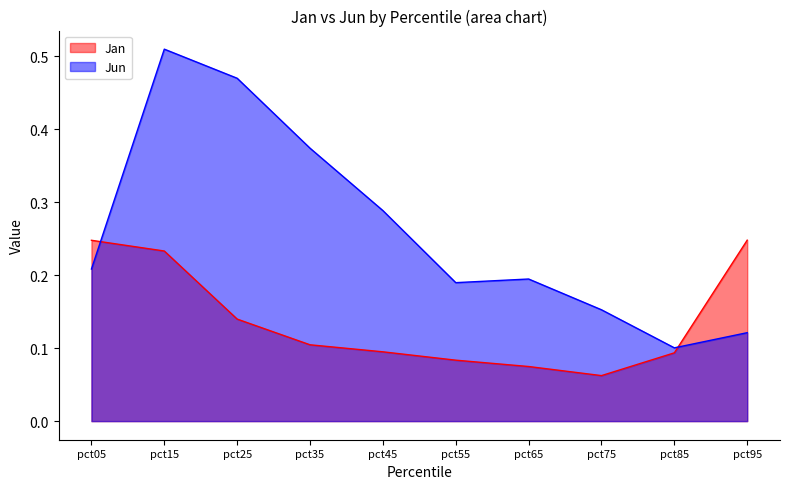

List the series in order of their peak value, highest first.

Jun, Jan